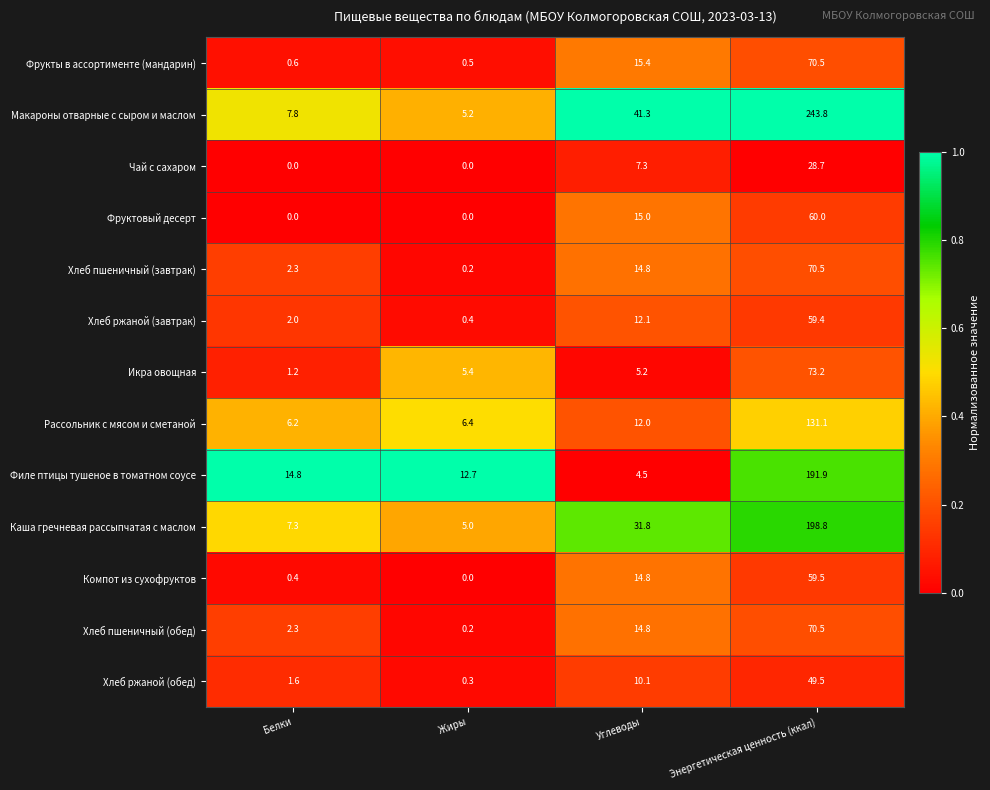

What is the difference between the Икра овощная values at Углеводы and Белки?

4.0